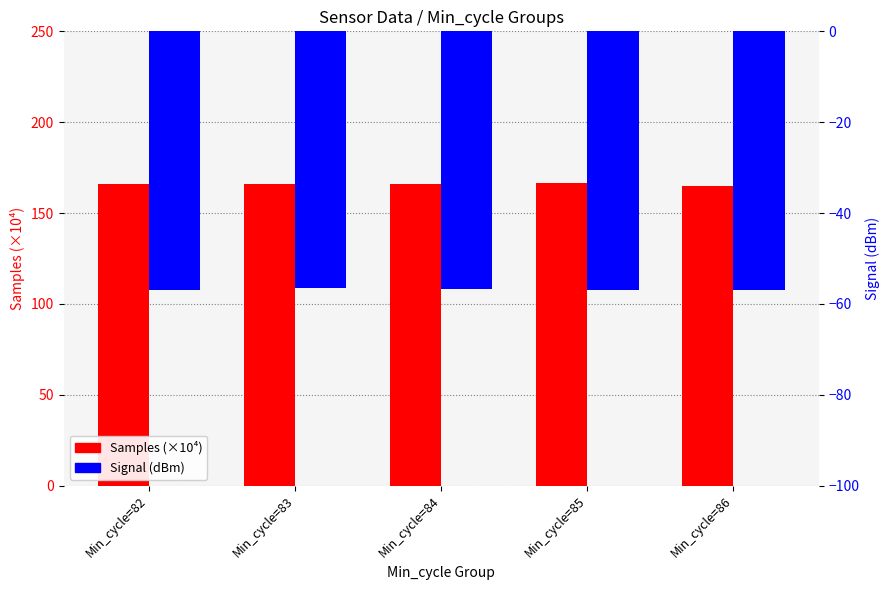

Is it true that Samples (×10⁴) equals 166.1 at Min_cycle=82?

True